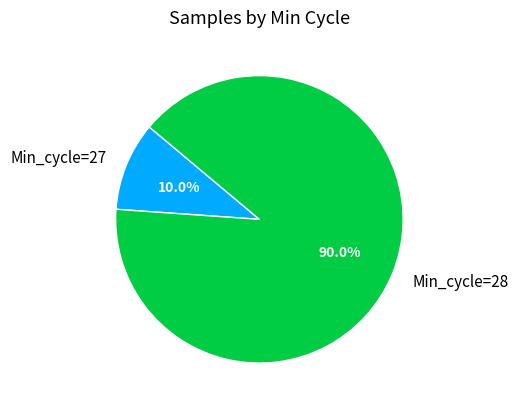

Do Min_cycle=27 and Min_cycle=28 together represent more than half of the pie?

Yes